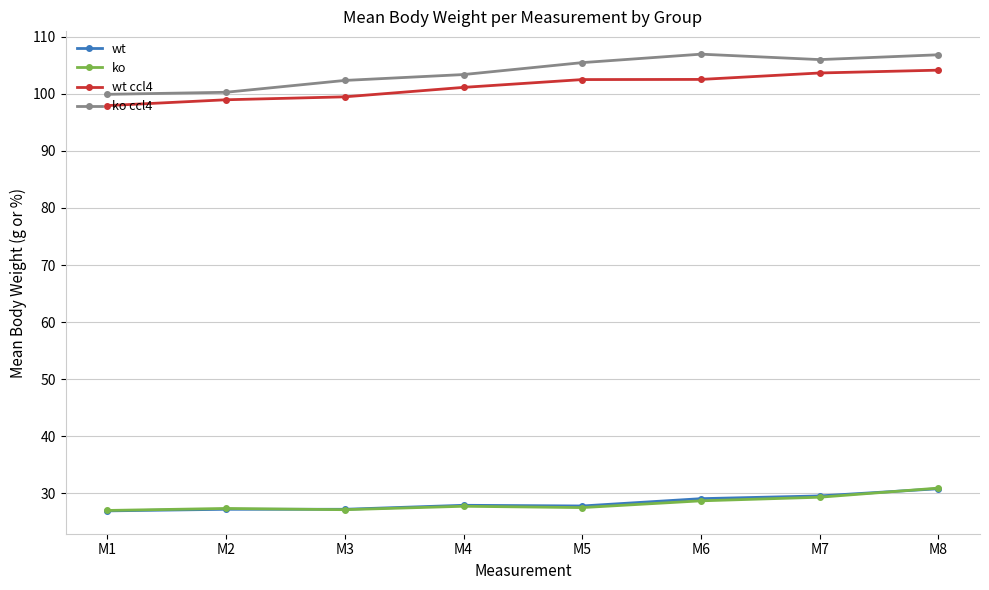

Between M3 and M4, which series saw the biggest shift?

wt ccl4